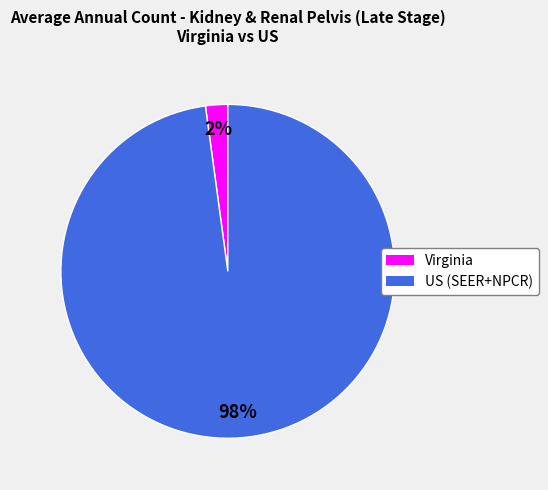

Does US (SEER+NPCR) account for over 50% of the chart?

Yes